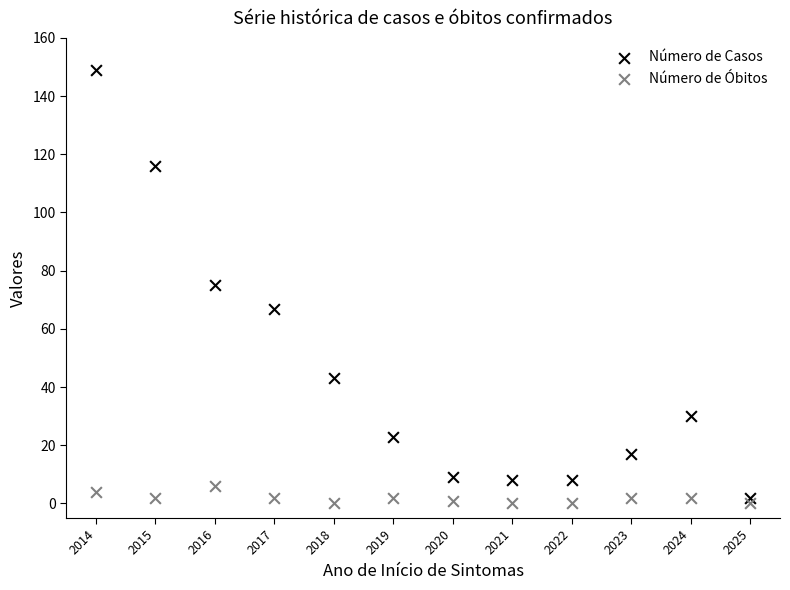

Which series reaches the minimum Y coordinate?

Número de Óbitos